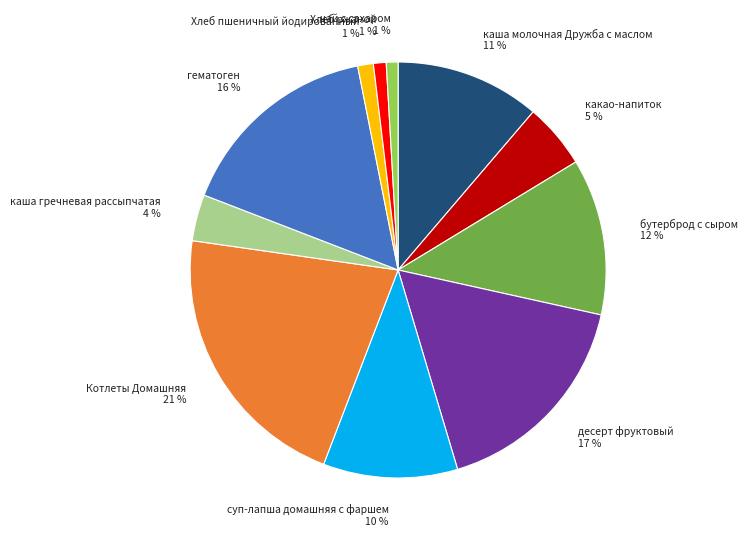

Does бутерброд с сыром account for over 50% of the chart?

No